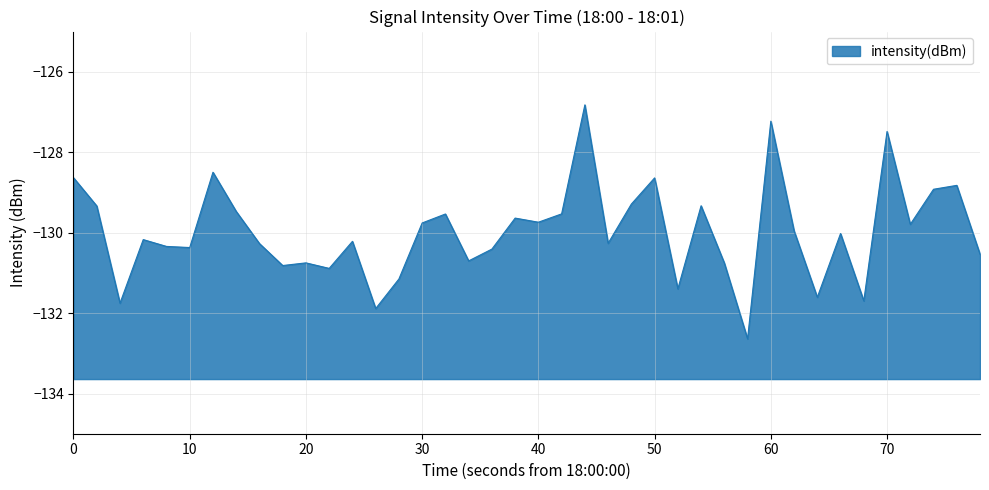

Does the chart display data point markers on the line(s)?

No